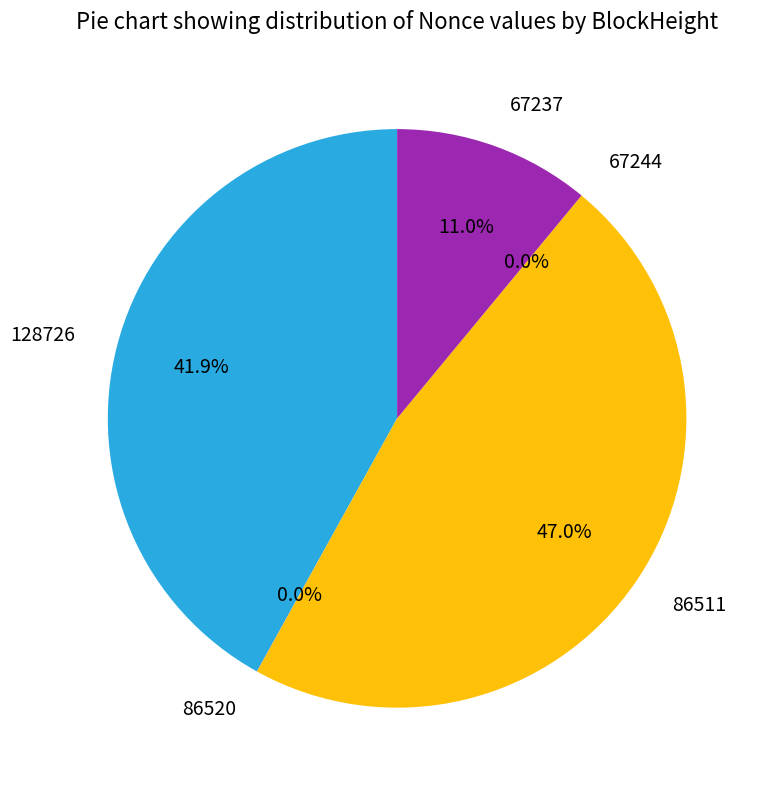

What is the smallest slice in the pie chart?

67244